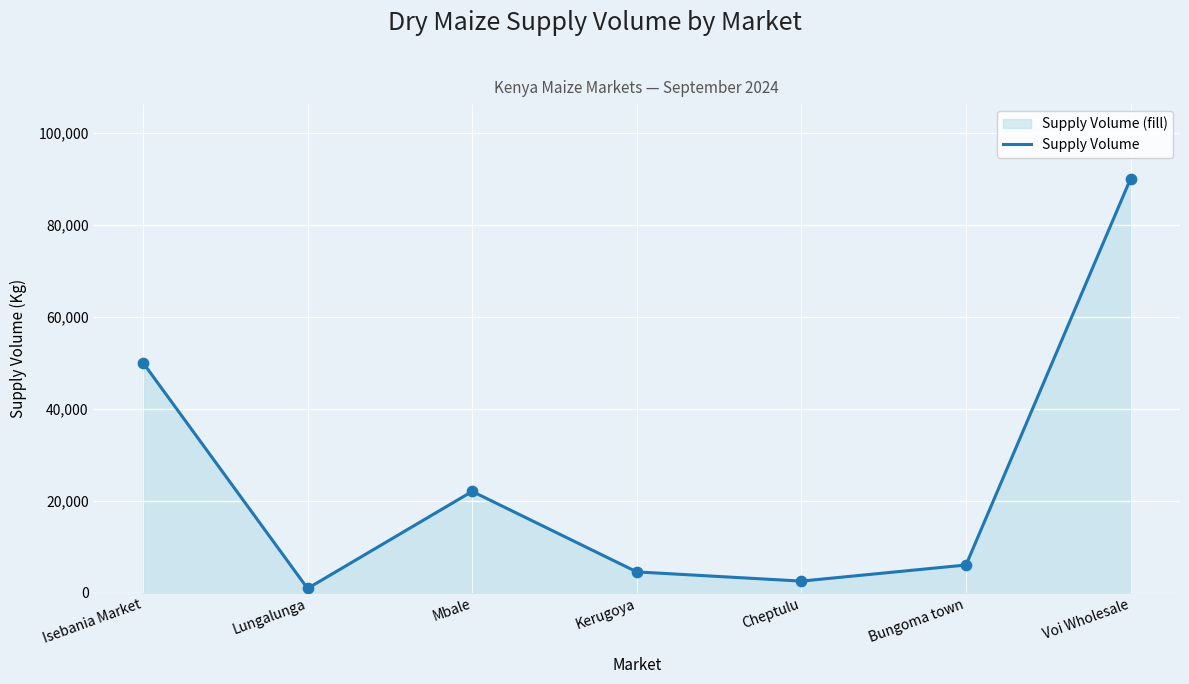

What is the ratio of the value at Bungoma town to the value at Voi Wholesale?

0.1